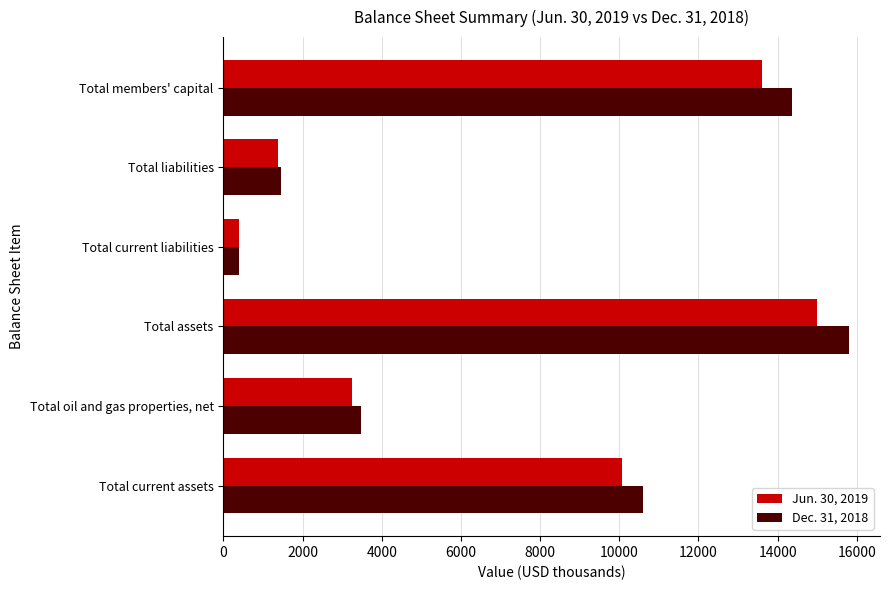

What is the maximum value shown in the chart?

15797